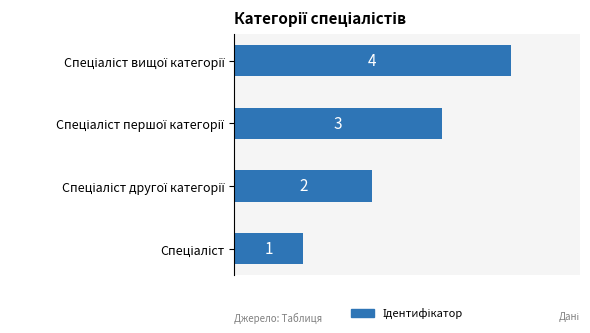

How many values are between 2 and 4?

3